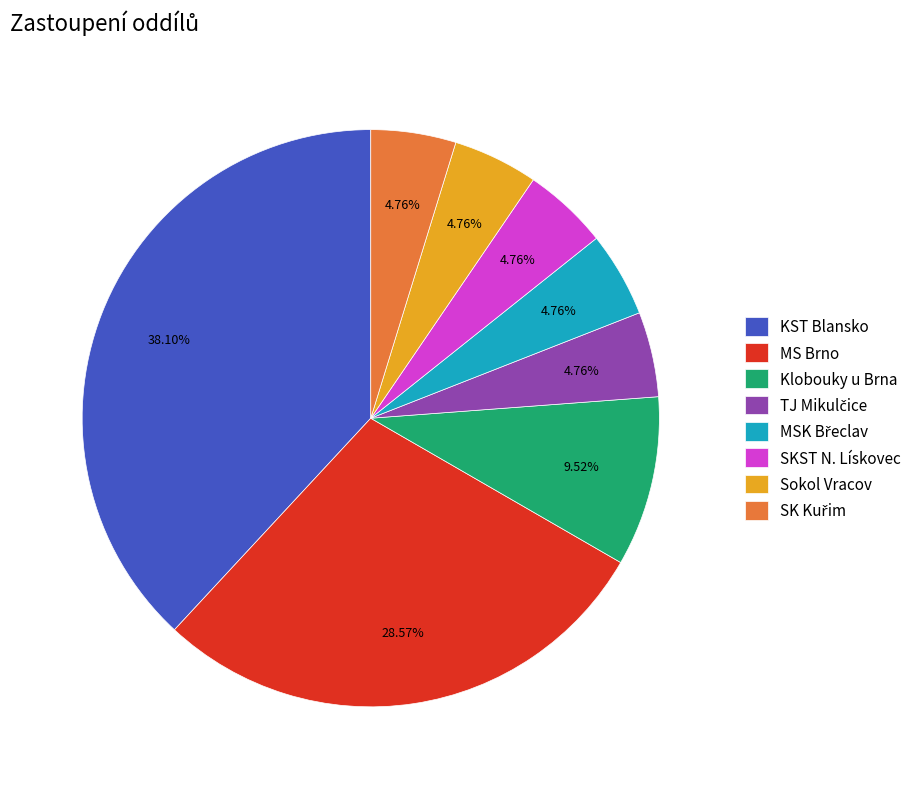

Which category has the biggest portion of the pie?

KST Blansko